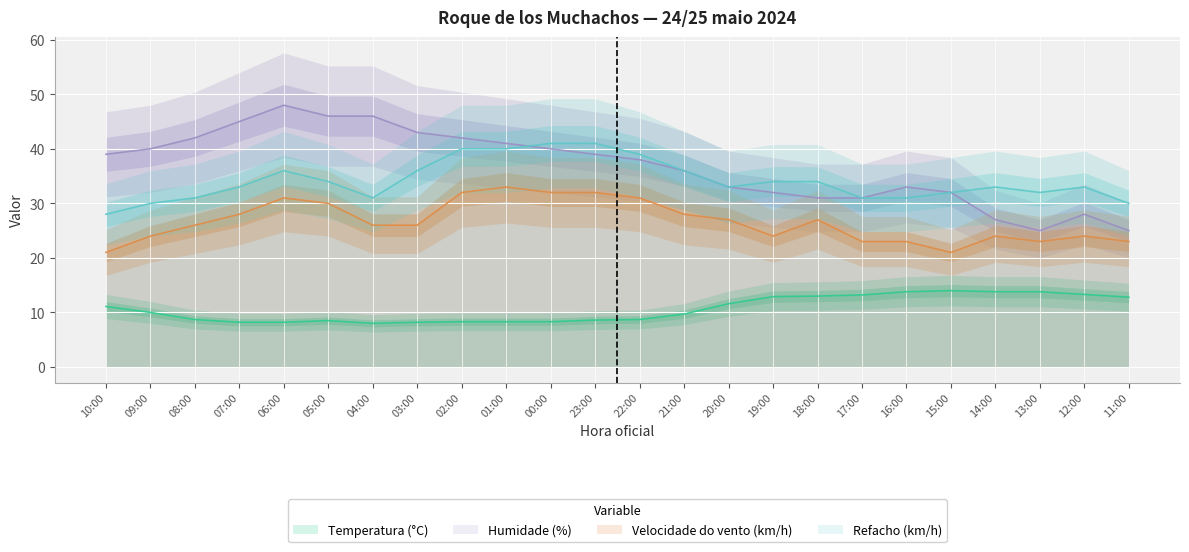

True or false: Velocidade do vento (km/h) has a value of 32.0 at 23:00.

True